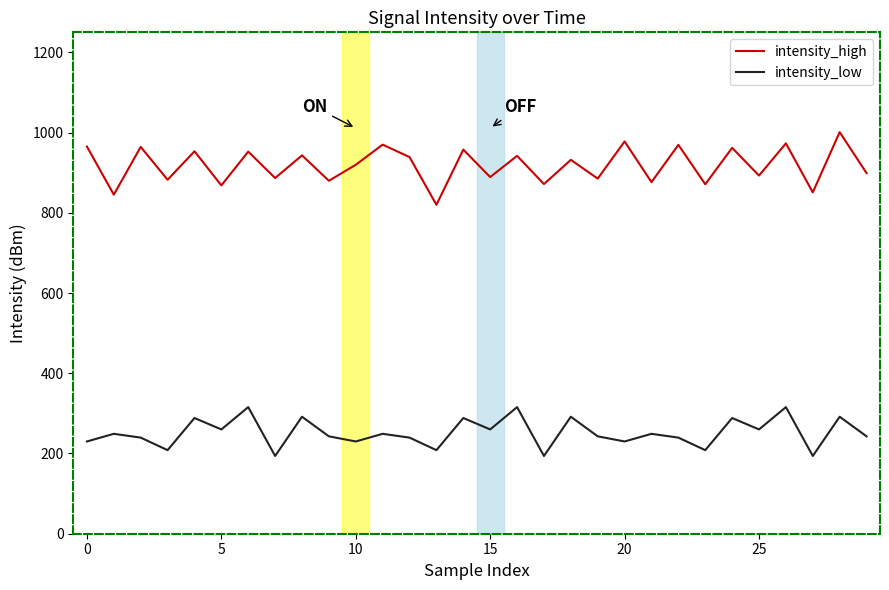

List the series in order of their overall mean, highest first.

intensity_high, intensity_low